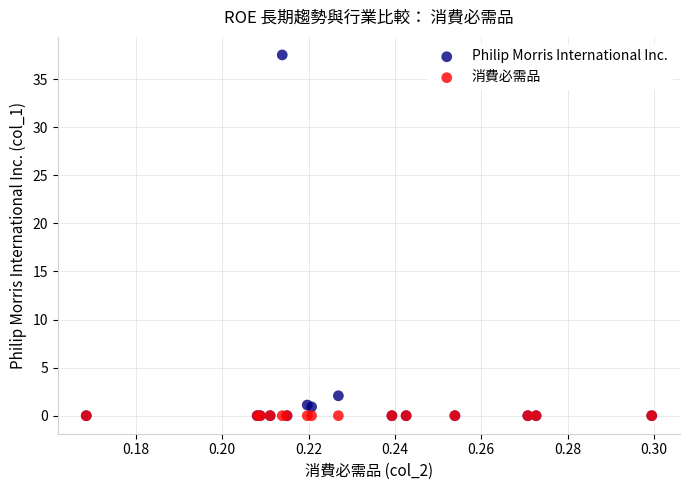

What are all the series names shown in the legend?

Philip Morris International Inc., 消費必需品